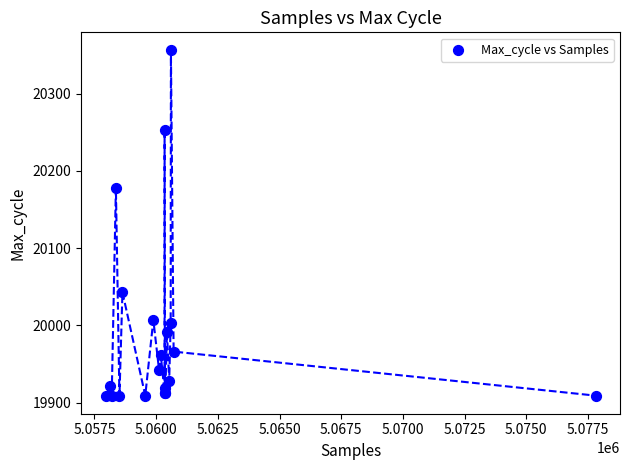

What Y value in the scatter plot is closest to 20132?

20178